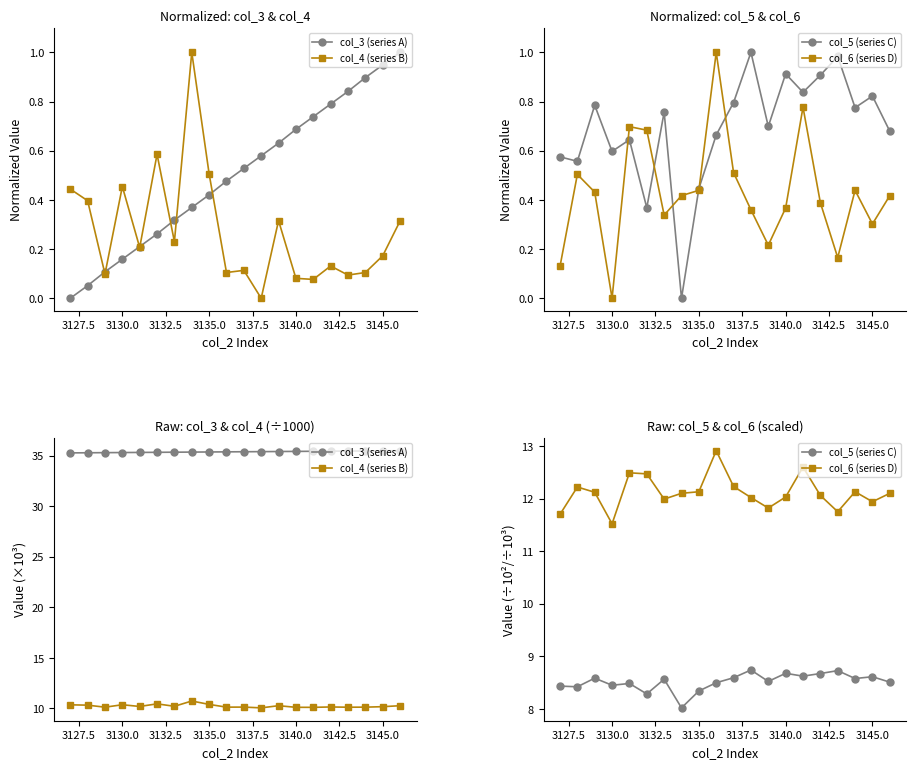

Is the value of col_6 (series D) at 10 greater than the value of col_5 (series C) at 12?

Yes